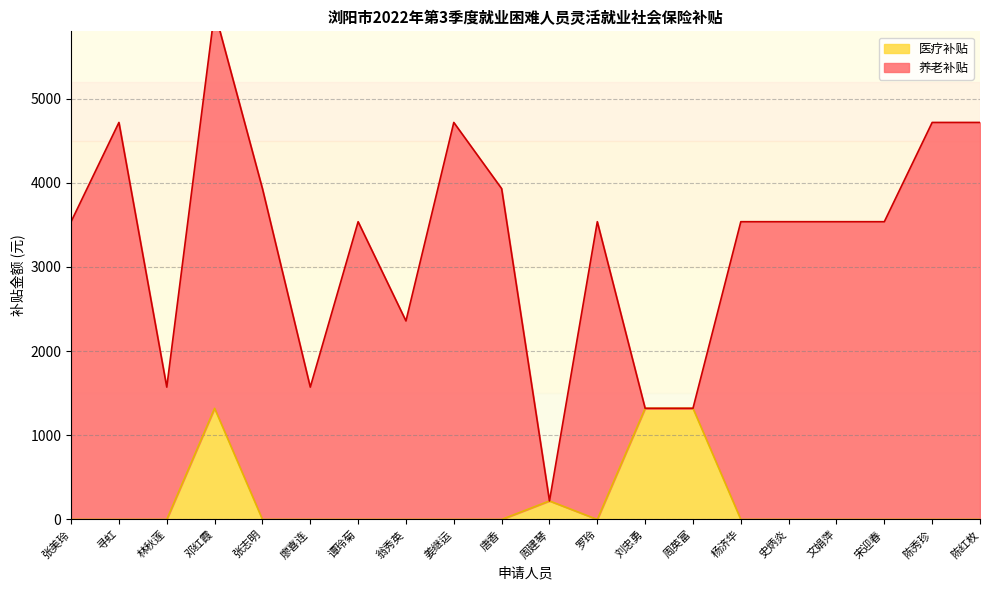

The value at 廖喜连 is -915.5. True or false?

False